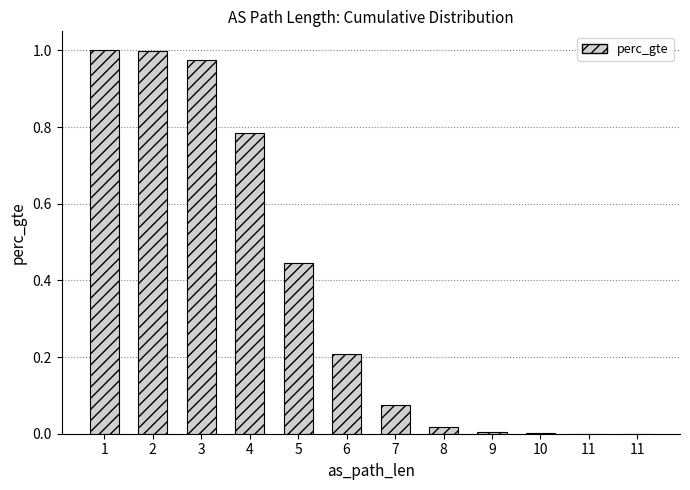

Are the bars horizontal?

No